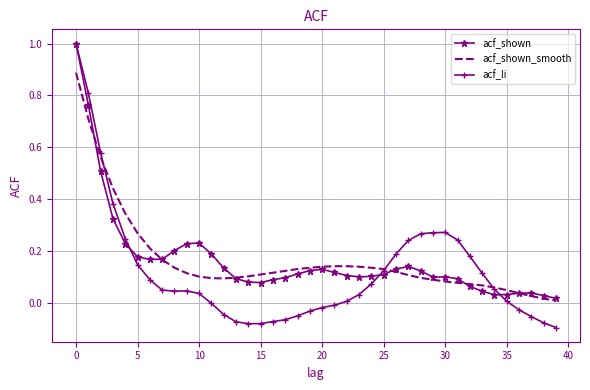

Which series has the widest spread of values?

acf_li